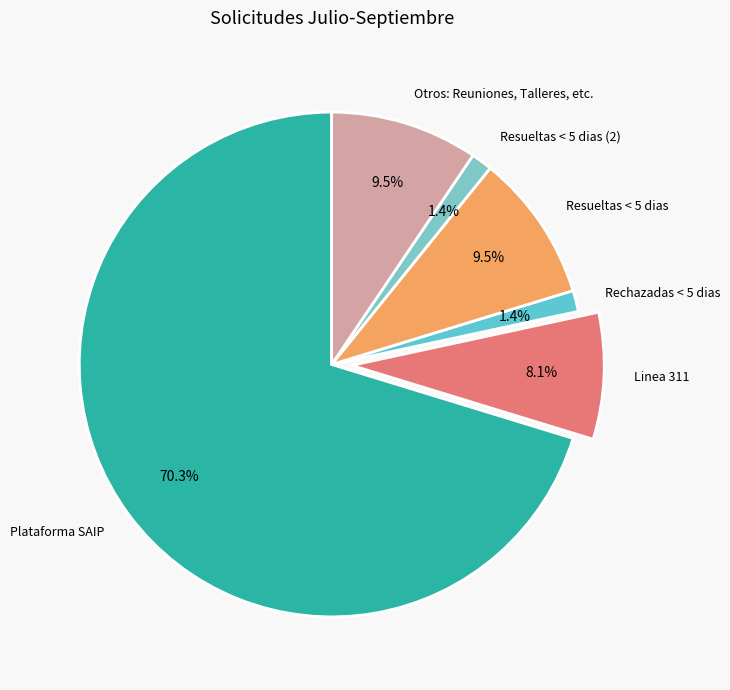

What portion of the pie excludes Resueltas < 5 dias?

90.5%